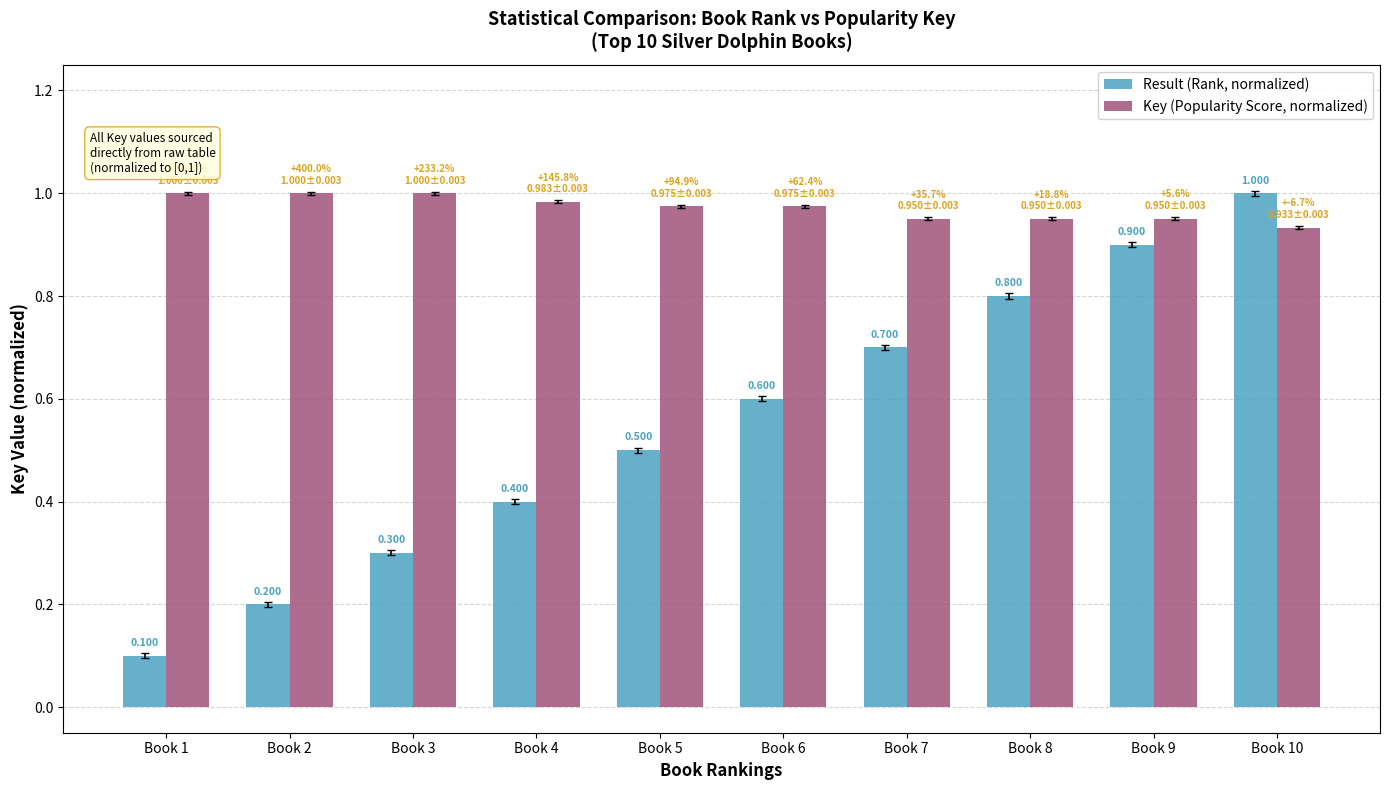

Read the Result (Rank, normalized) value at Book 9.

0.9